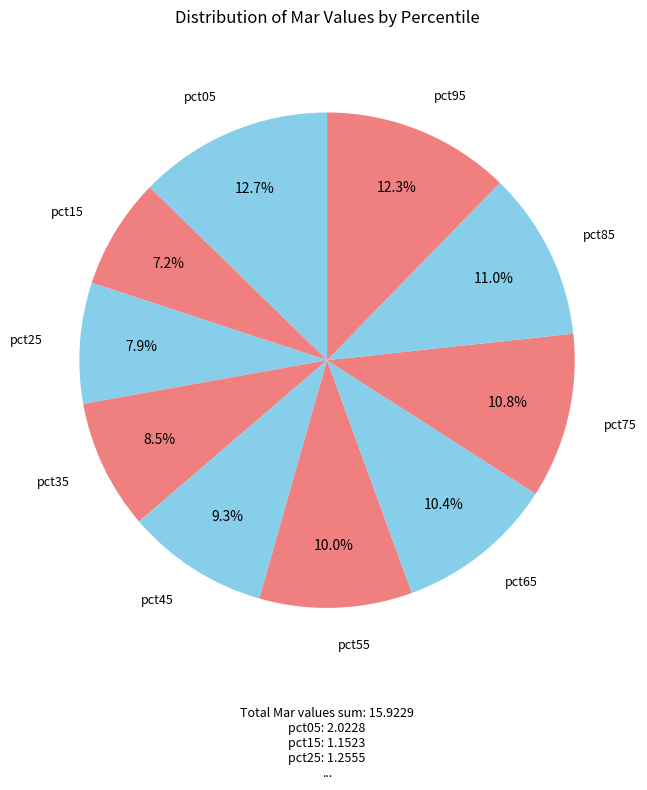

How many segments does this pie chart have?

10